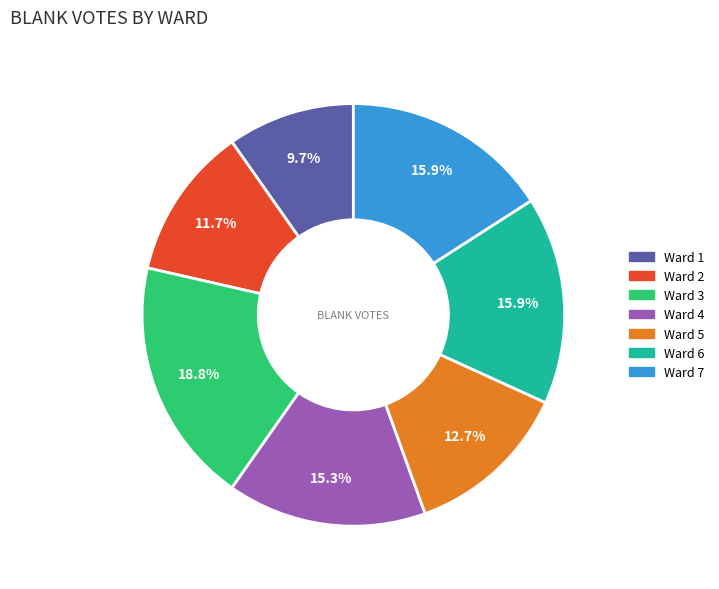

How many slices are in this pie chart?

7